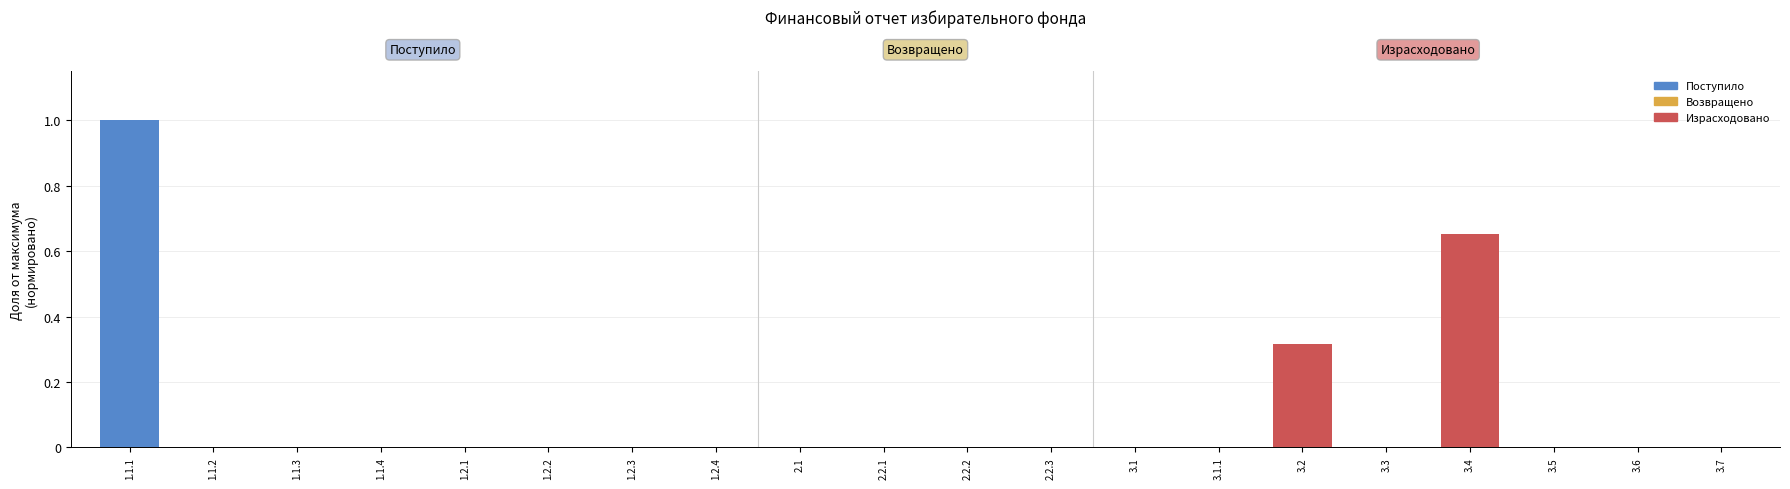

What is the sum of all values?

2.0